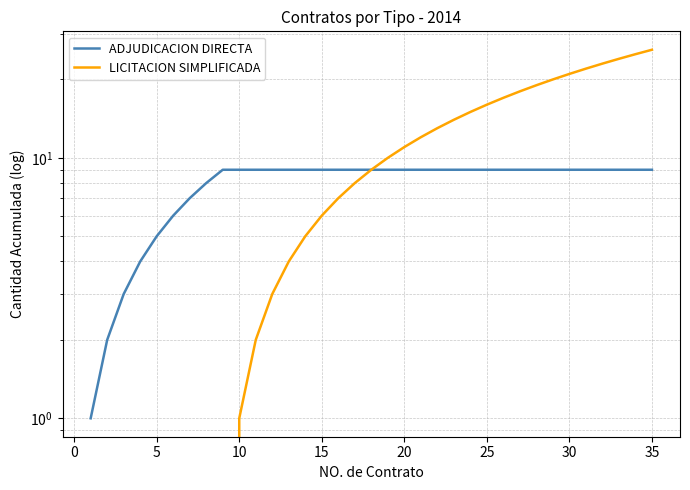

True or false: ADJUDICACION DIRECTA and LICITACION SIMPLIFICADA intersect in this chart.

False